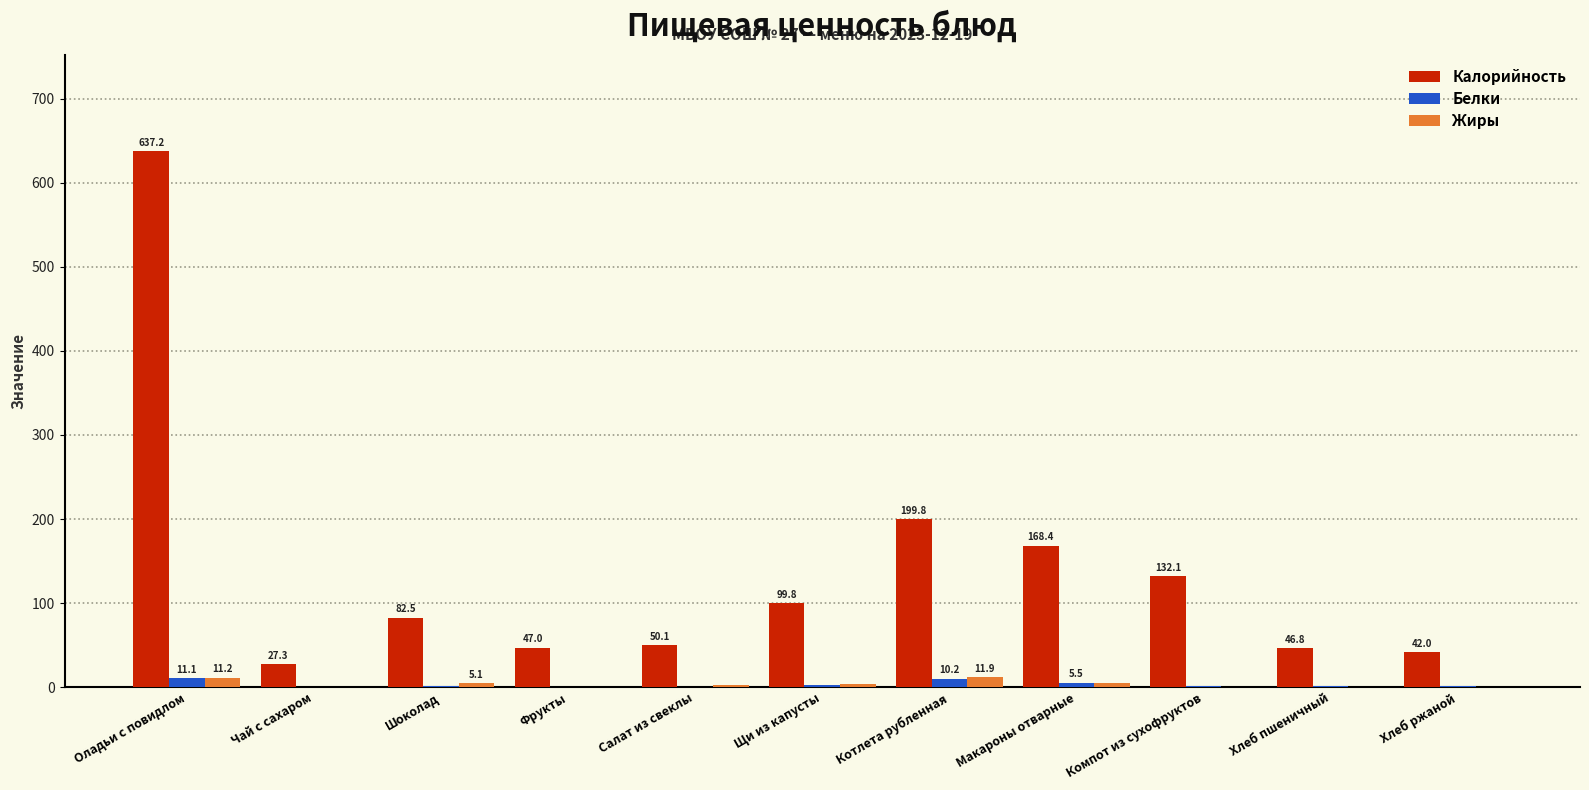

How many values in the Калорийность series exceed 82?

6